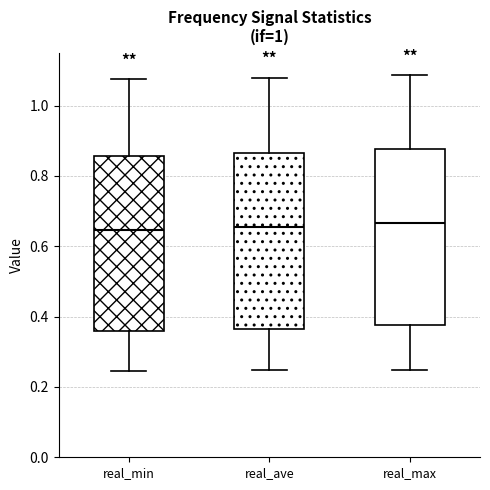

Reading left to right, transcribe this box plot: for each box, give where its median line is, the range the box spans, and where its two whiskers end, as read against the y-axis. The values are not printed on the chart, so give them approximately, as read against the axis.

real_min: median 0.64, box 0.36 to 0.86, whiskers 0.24 to 1.08
real_ave: median 0.66, box 0.36 to 0.86, whiskers 0.24 to 1.08
real_max: median 0.66, box 0.38 to 0.88, whiskers 0.24 to 1.08